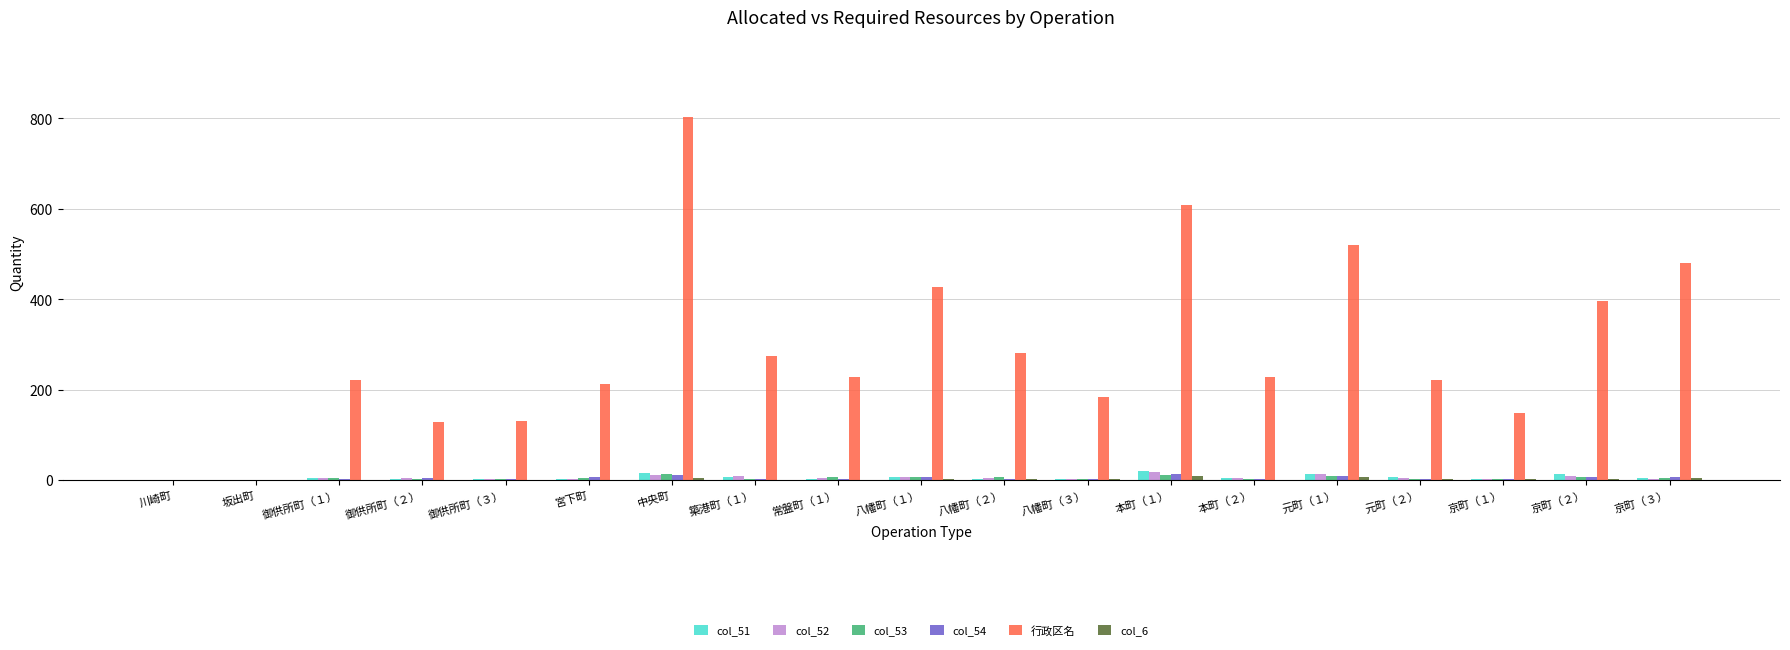

True or false: col_51 has a value of 0 at 坂出町.

True